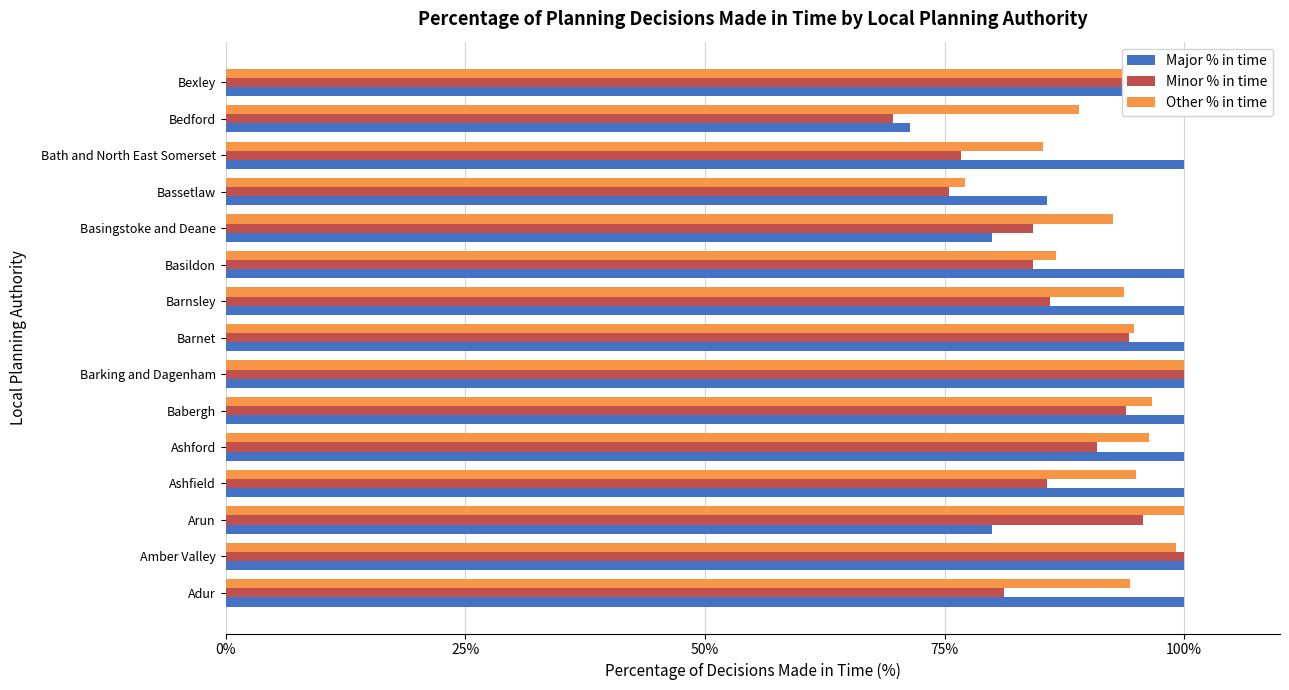

Which series changed the most between Arun and Bexley?

Major % in time